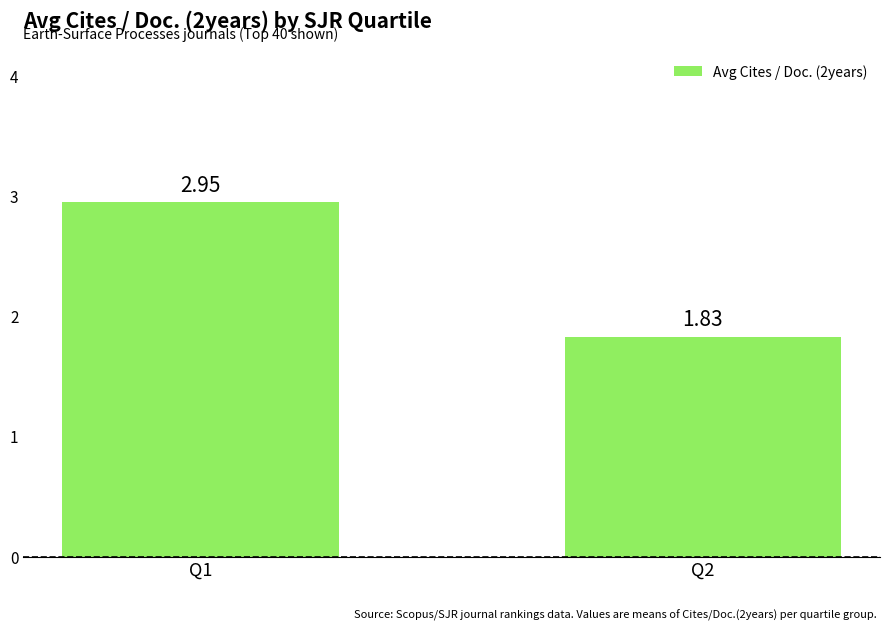

What is the difference between the maximum and minimum values?

1.1